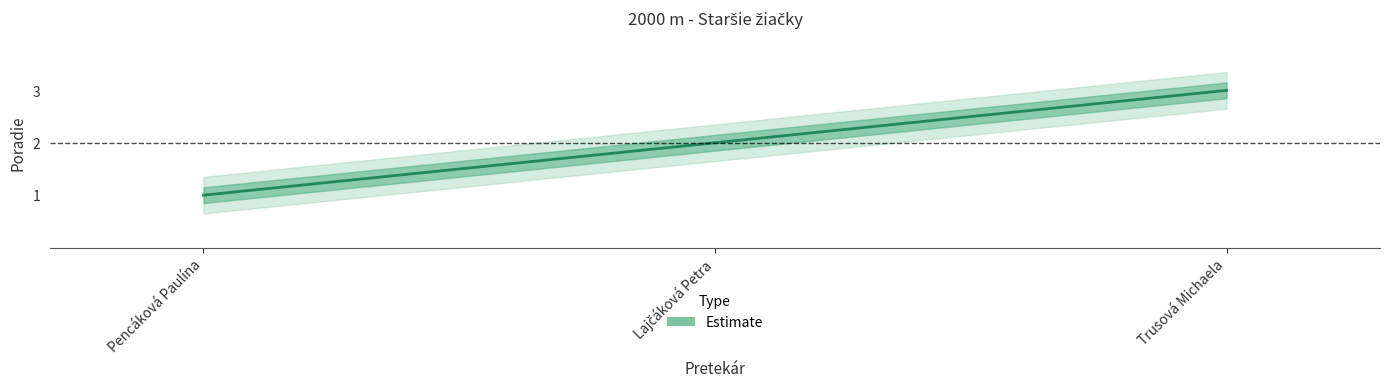

Is it true that the value at Pencáková Paulína is 0?

False